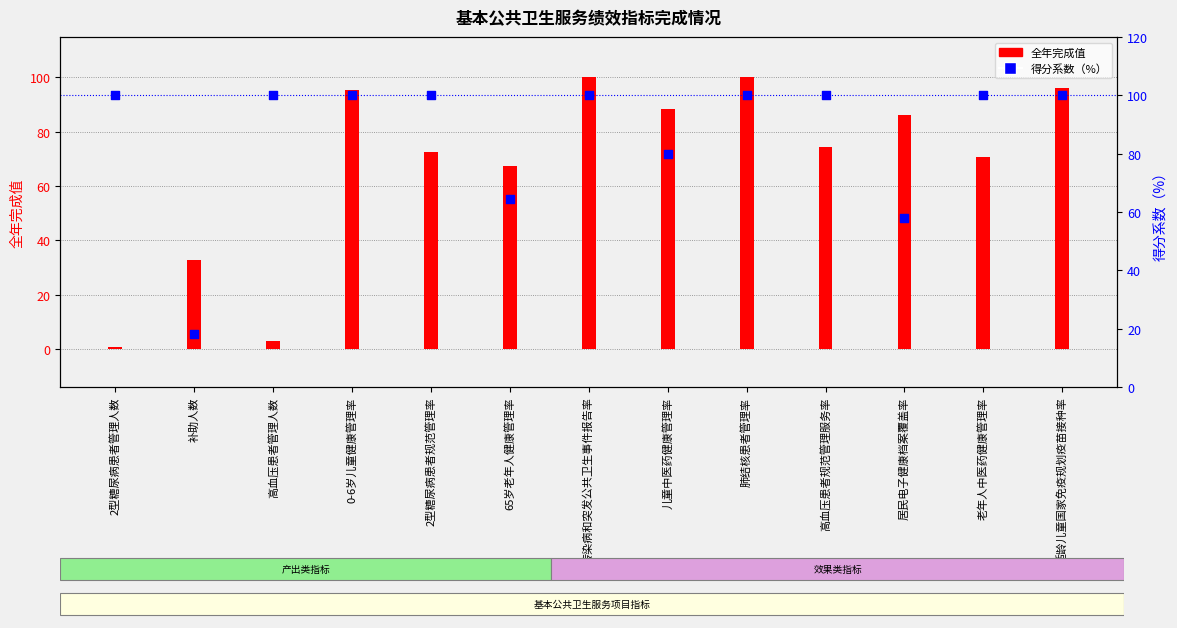

Which series reaches the maximum Y coordinate?

全年完成值